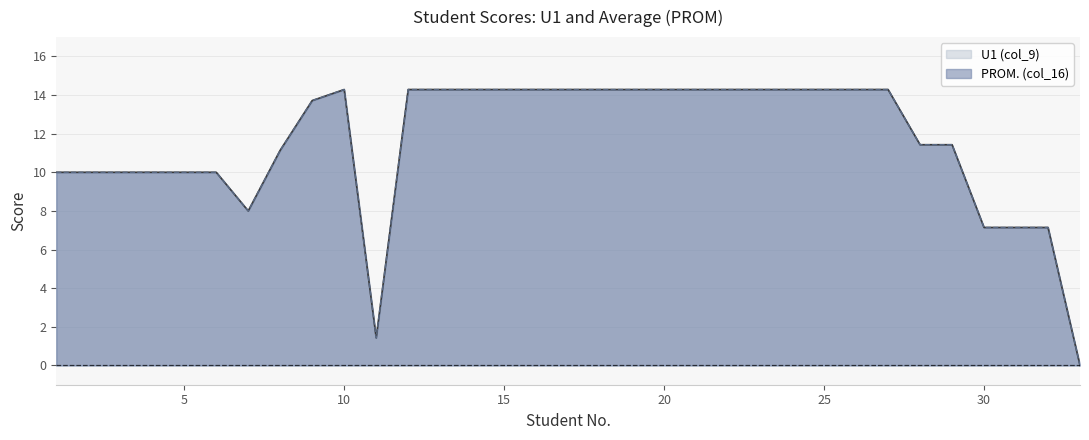

What is the difference between the PROM. (col_16) values at 33 and 26?

14.3